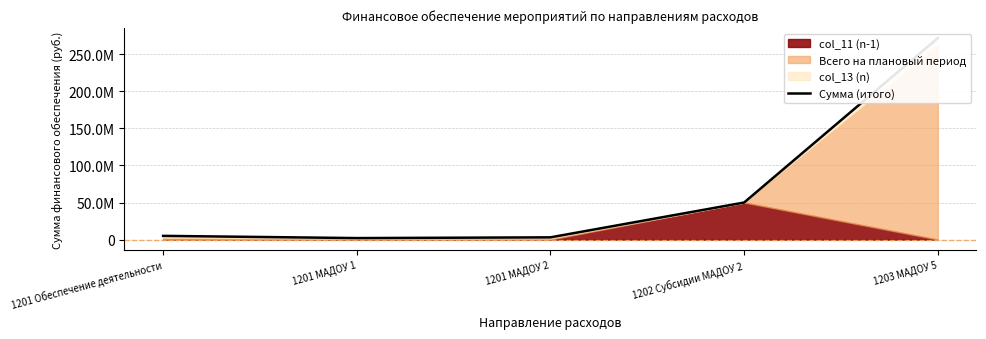

At which label is the value closest to 137000000?

1202 Субсидии МАДОУ 2